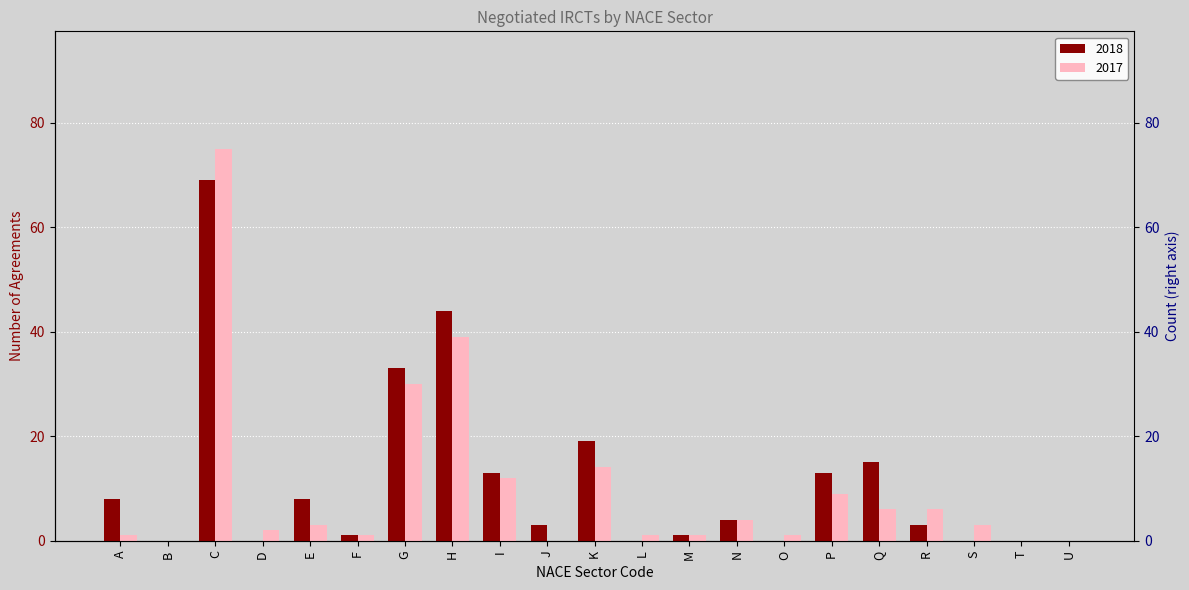

Reading right to left, what are all the values shown in this chart?

2018: 0	0	0	3	15	13	0	4	1	0	19	3	13	44	33	1	8	0	69	0	8
2017: 0	0	3	6	6	9	1	4	1	1	14	0	12	39	30	1	3	2	75	0	1